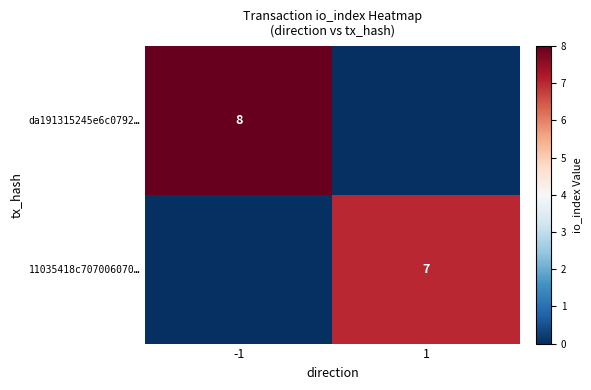

Is the value of da191315245e6c0792… at -1 greater than the value of 11035418c707006070… at 1?

Yes